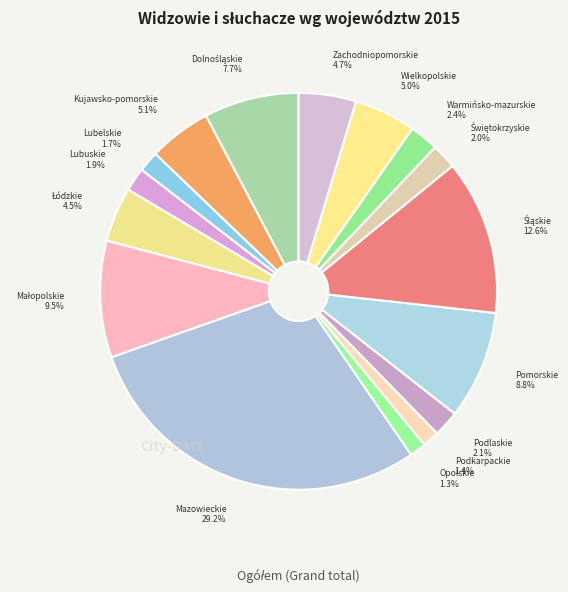

What is the largest slice in the pie chart?

Mazowieckie